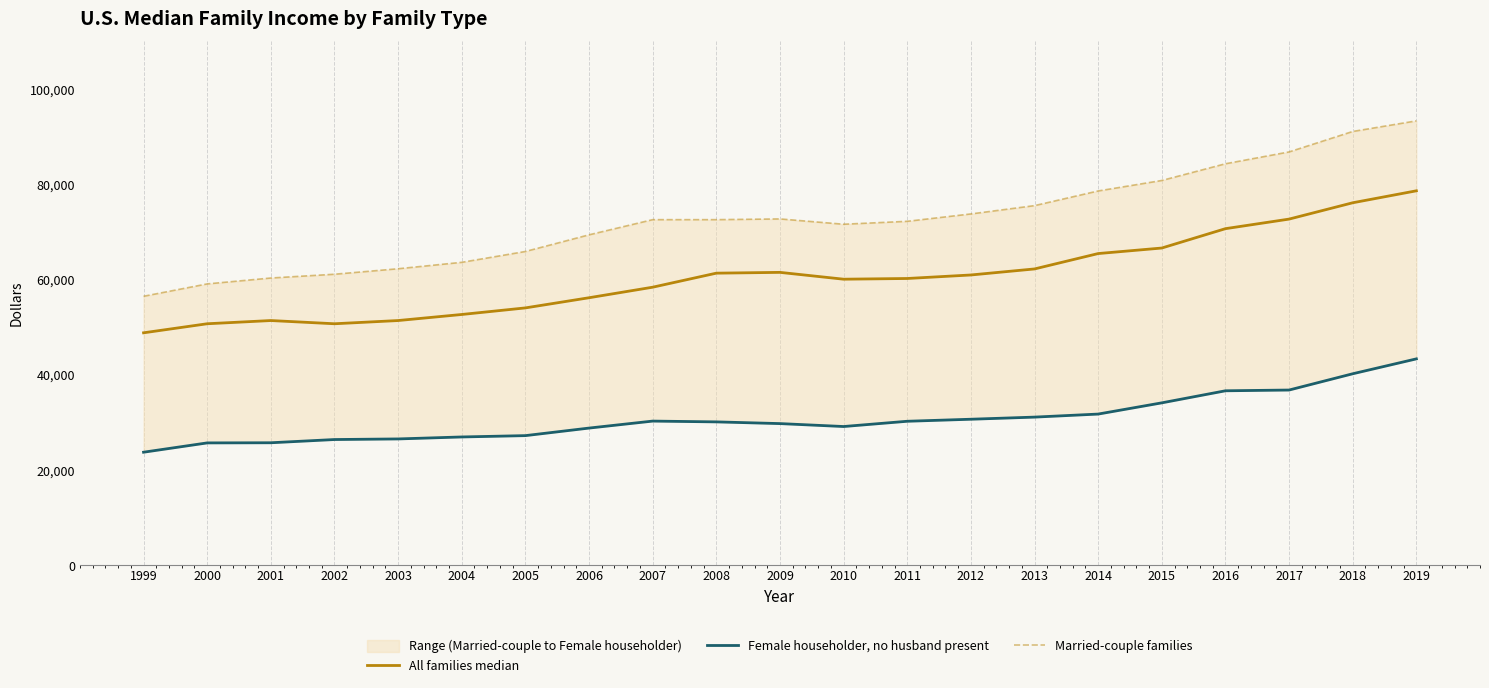

At which category does Female householder, no husband present reach its first local peak?

2007